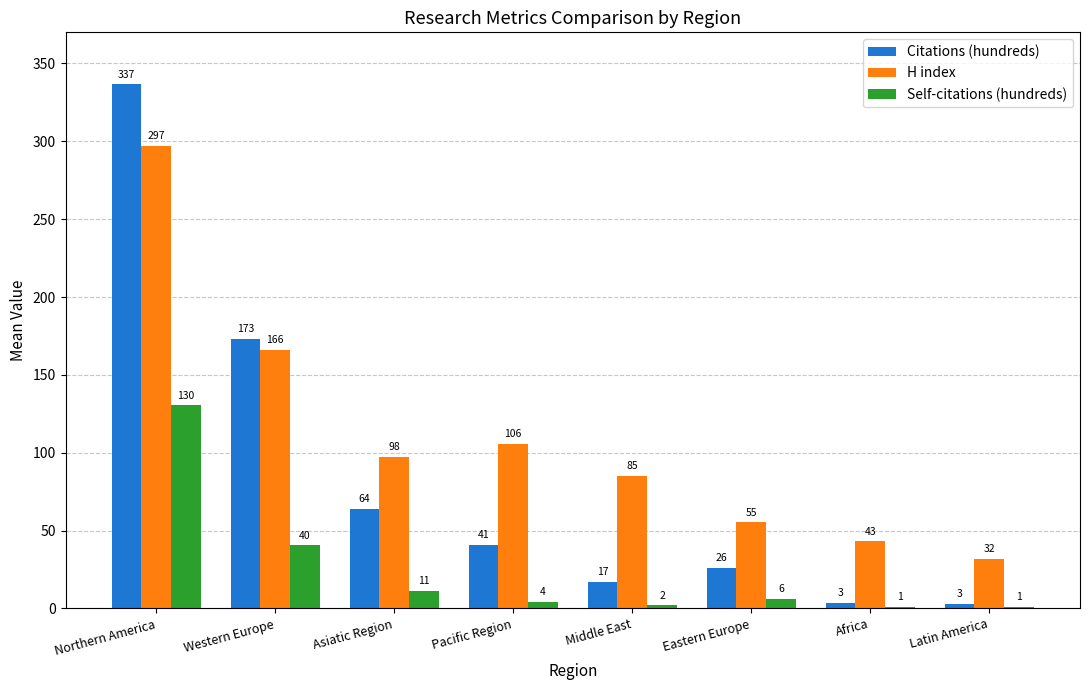

Is the value of Citations (hundreds) at Pacific Region greater than the value of Self-citations (hundreds) at Western Europe?

Yes